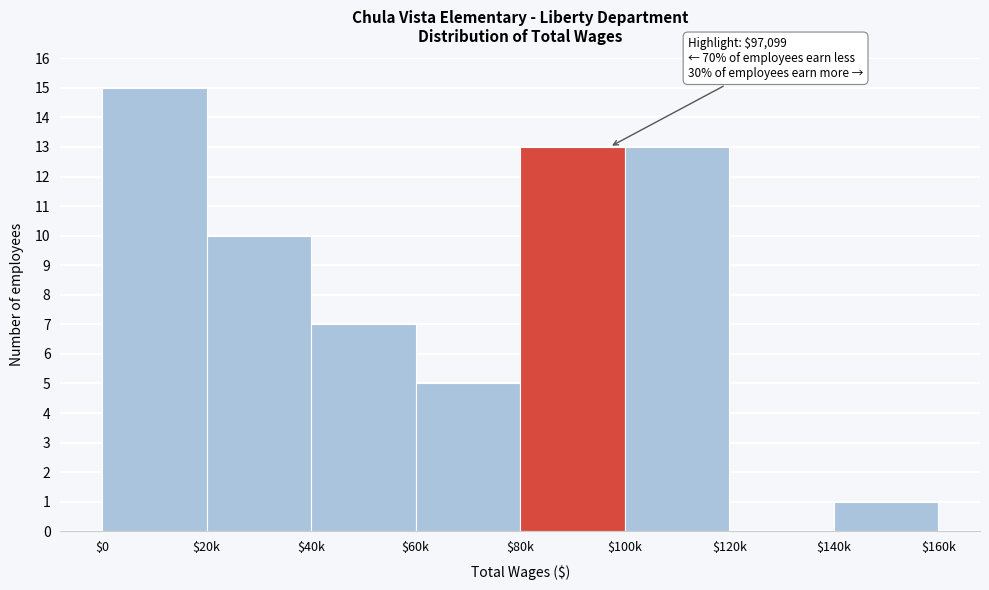

What is the sum of all values?

64